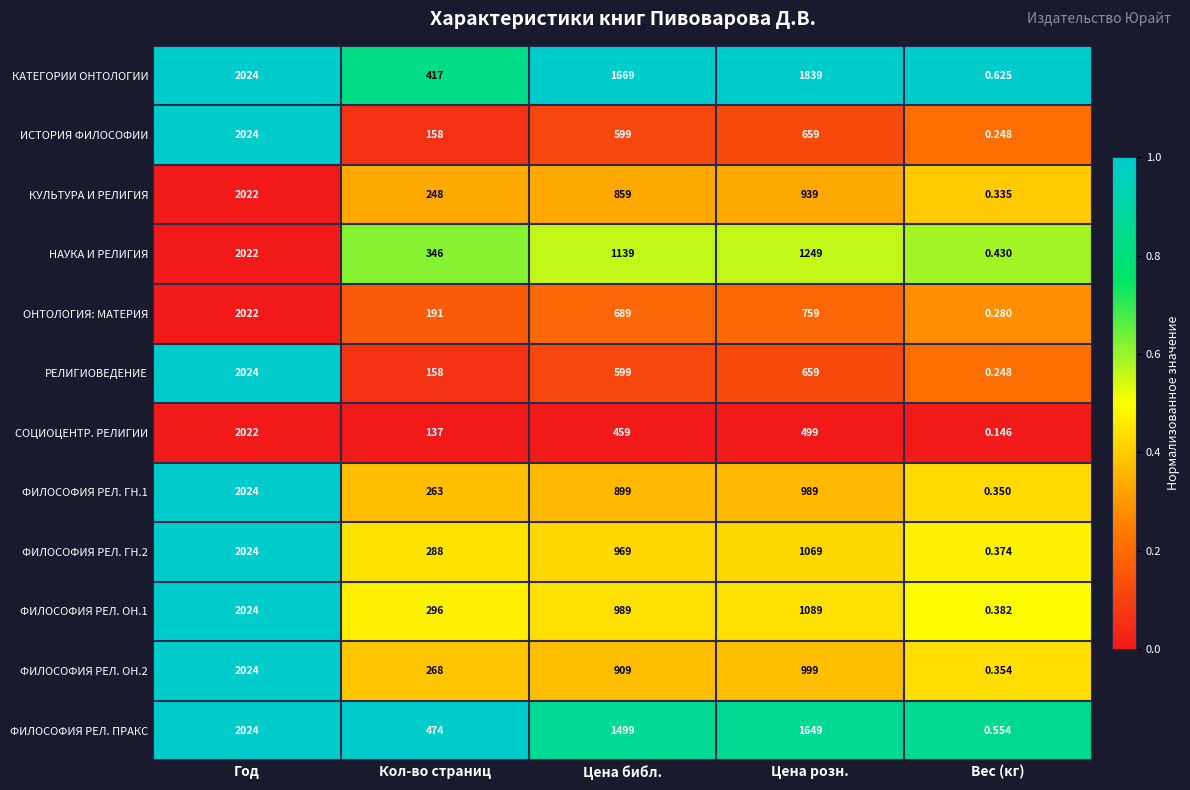

Where is ФИЛОСОФИЯ РЕЛ. ОН.2 nearest to the value 1012?

Цена розн.